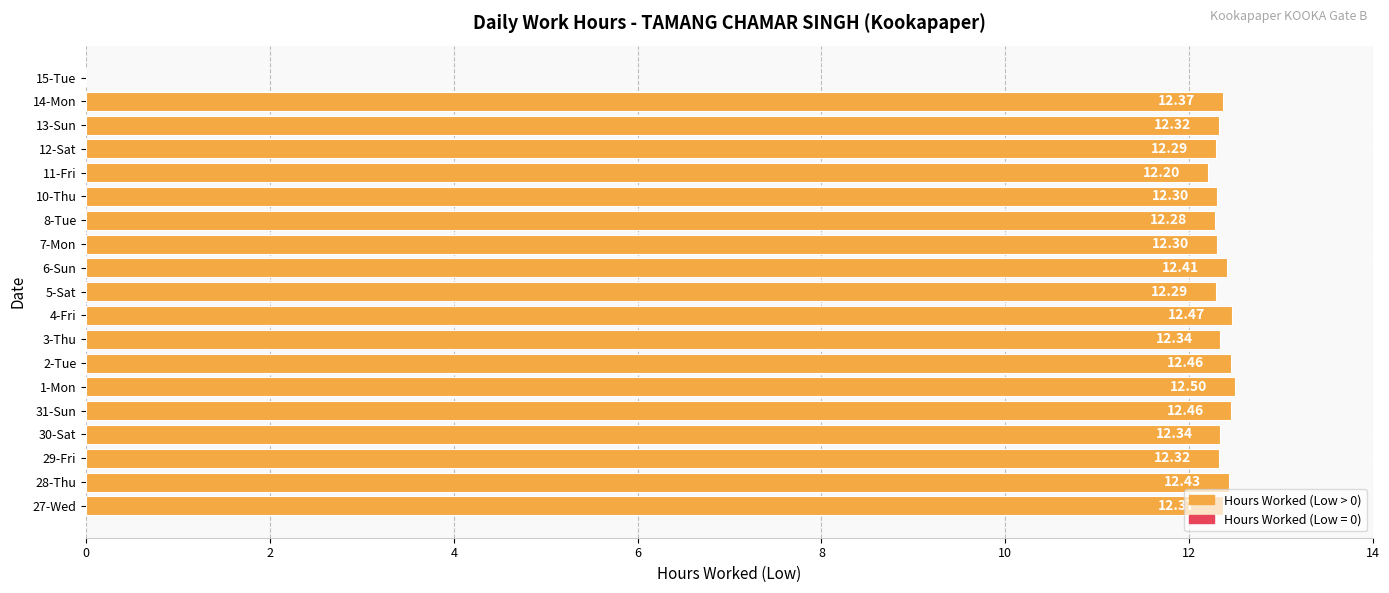

What is the ratio of the value at 31-Sun to the value at 29-Fri?

1.0